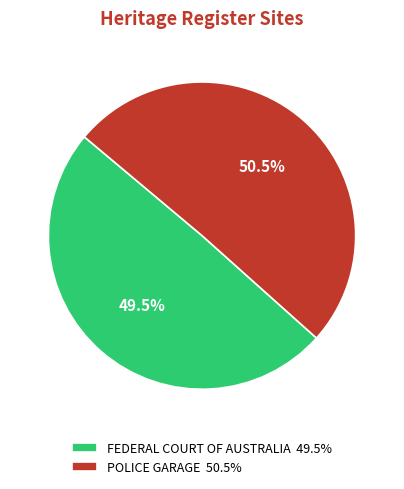

What is the majority slice?

POLICE GARAGE